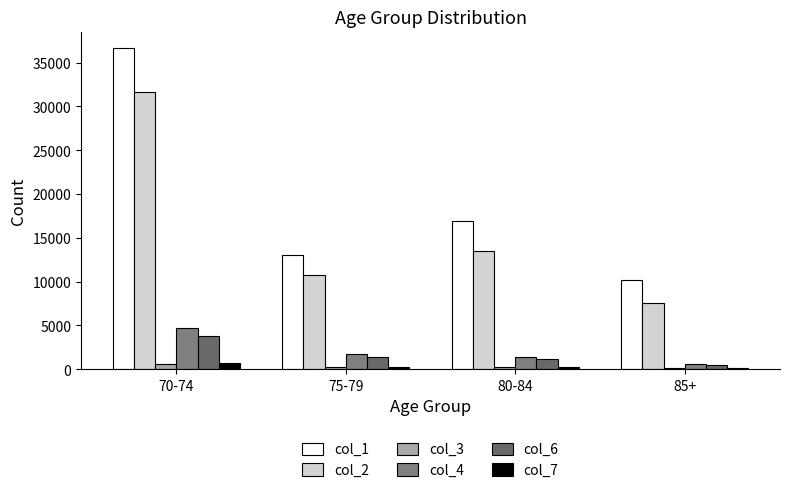

What is the total value across all series at 85+?

18971